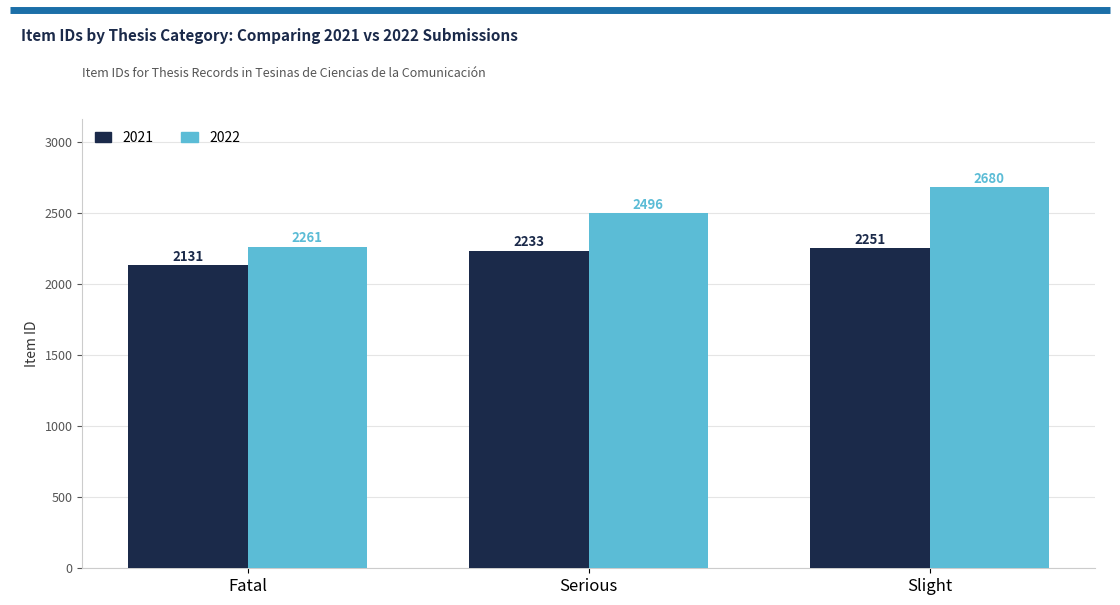

What is the label of the 2nd bar from the right?

Serious